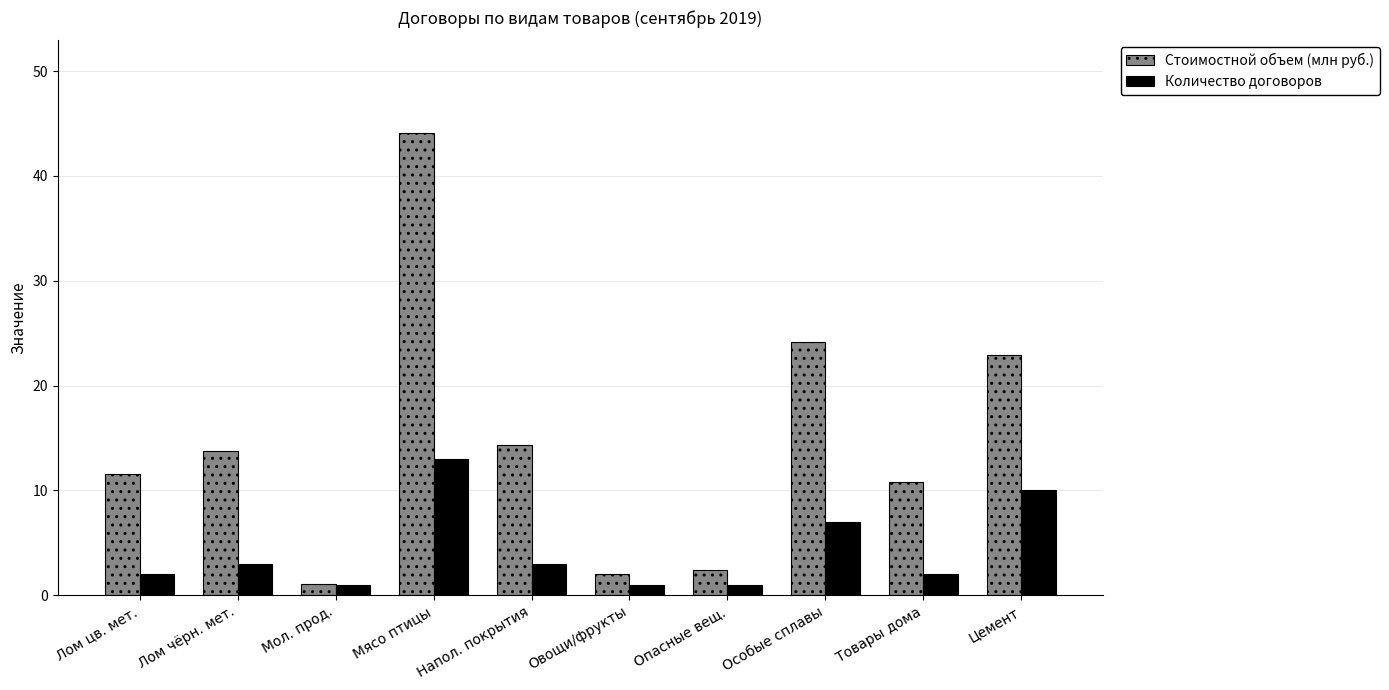

What is the approximate value of Количество договоров at Мясо птицы?

13.0